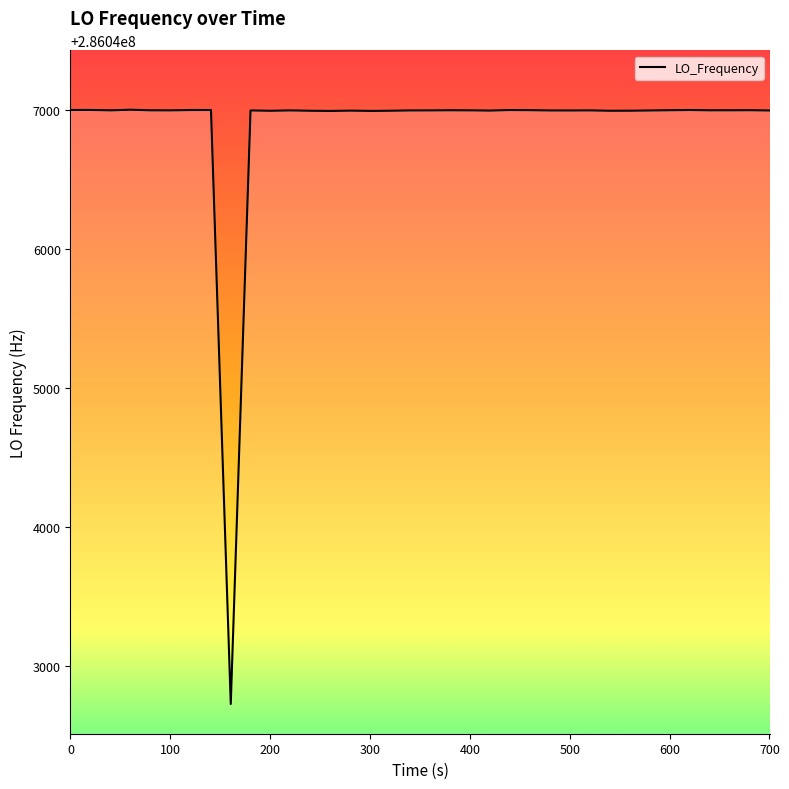

How many categories are shown in the chart?

40